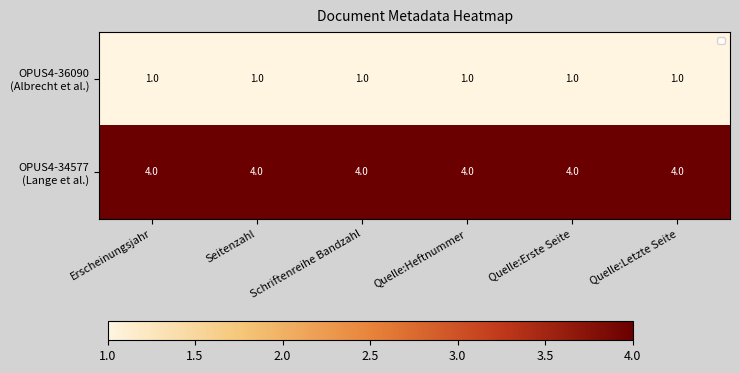

Which series has the largest range (max minus min)?

OPUS4-36090 (Albrecht et al.)